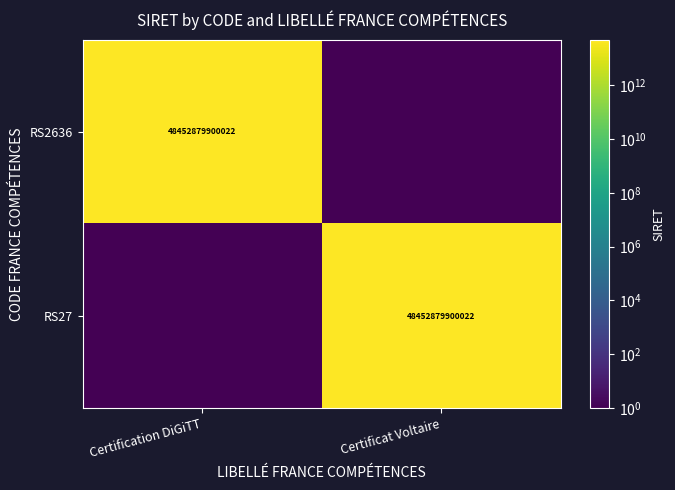

The RS2636 series shows 48452879900022.0 at Certification DiGiTT. True or false?

True